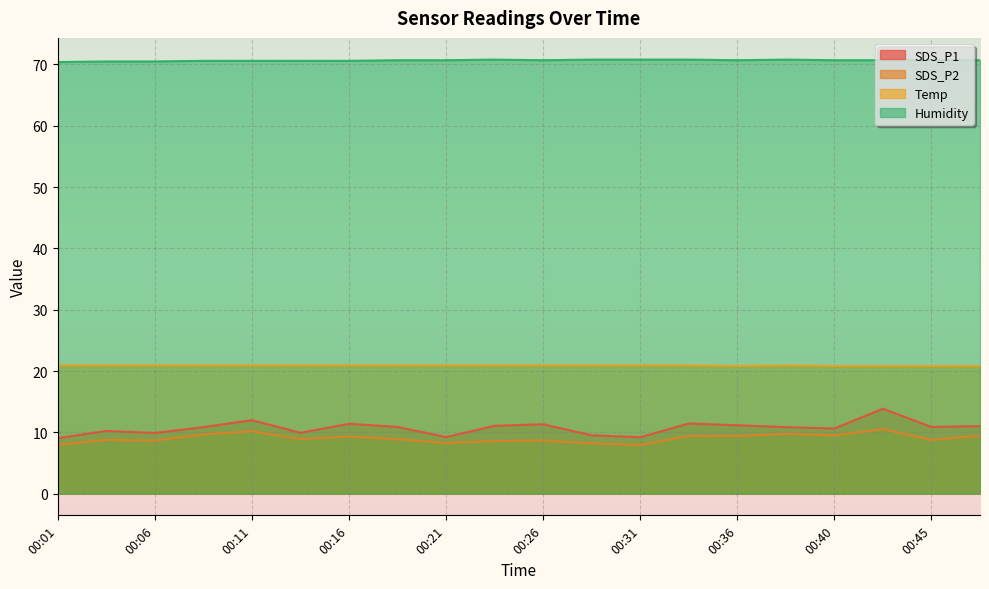

Is the value of SDS_P1 at 00:40 greater than the value of Humidity at 00:43?

No